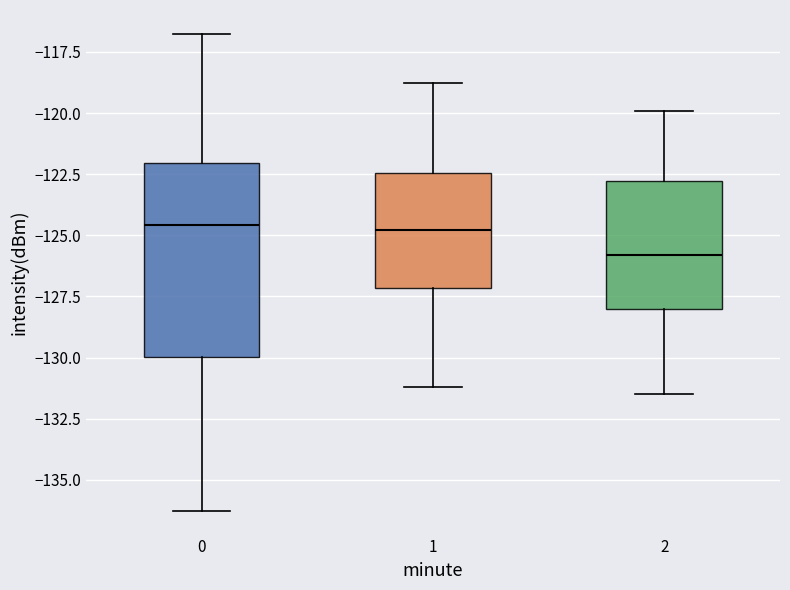

Where is the lower edge of the box at x = 0 on the y-axis? The values are not printed on the chart, so give them approximately, as read against the axis.

-130.0